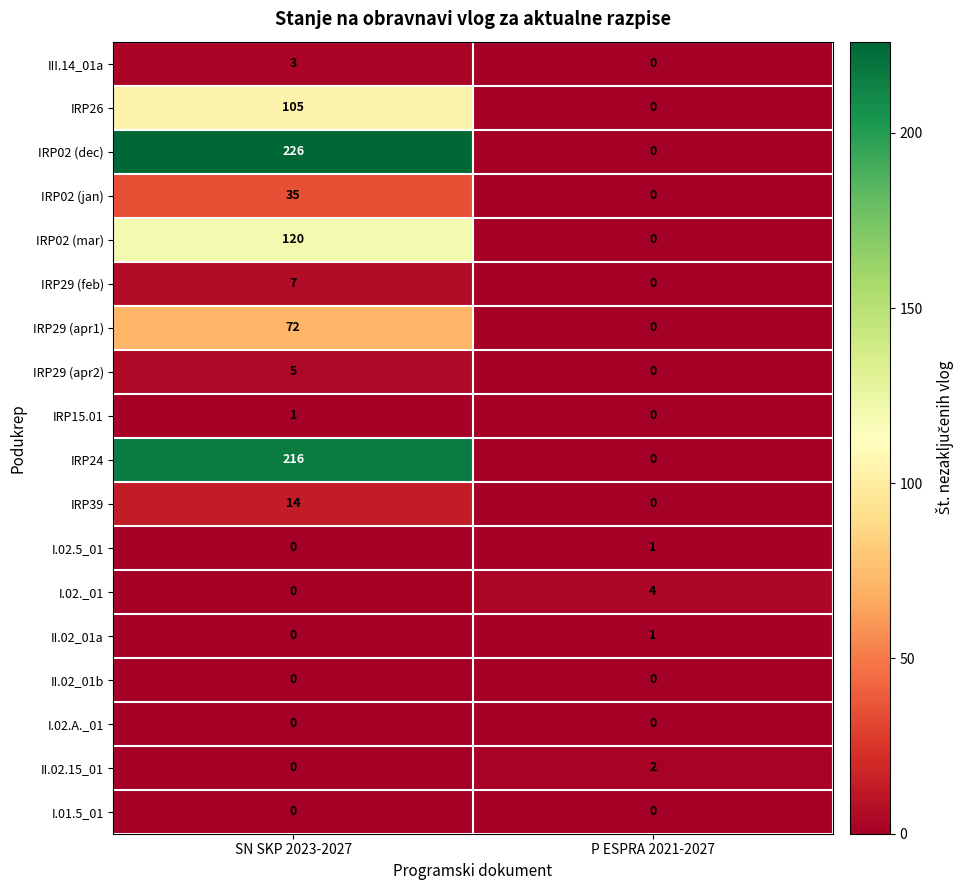

List the labels in order of I.02.5_01 value, smallest first.

SN SKP 2023-2027, P ESPRA 2021-2027